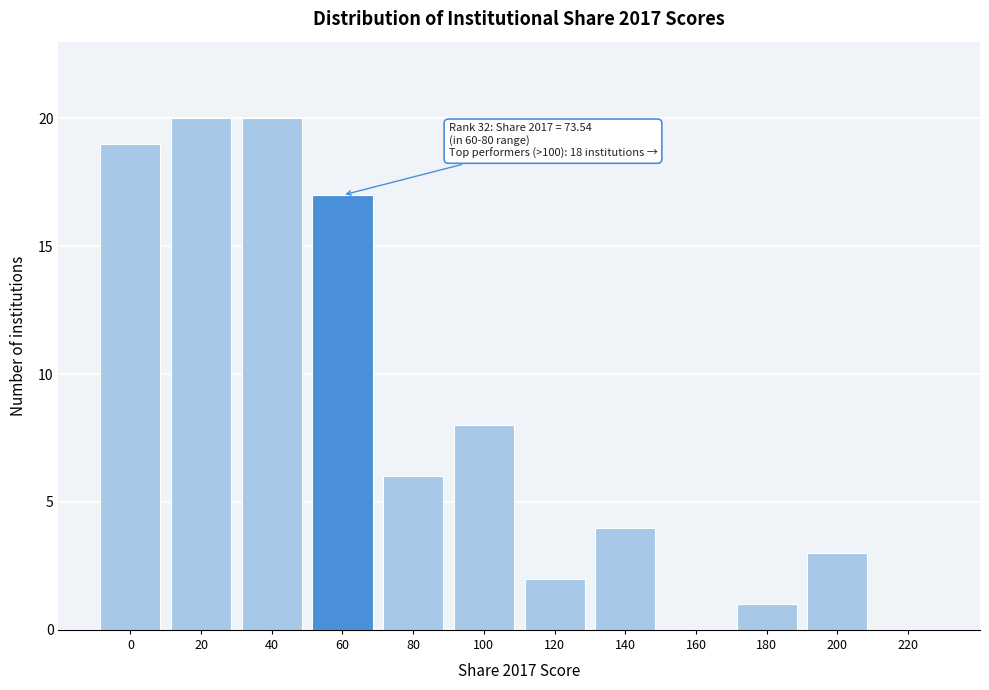

Reading left to right, transcribe all the data shown in this chart.

0=19	20=20	40=20	60=17	80=6	100=8	120=2	140=4	160=0	180=1	200=3	220=0